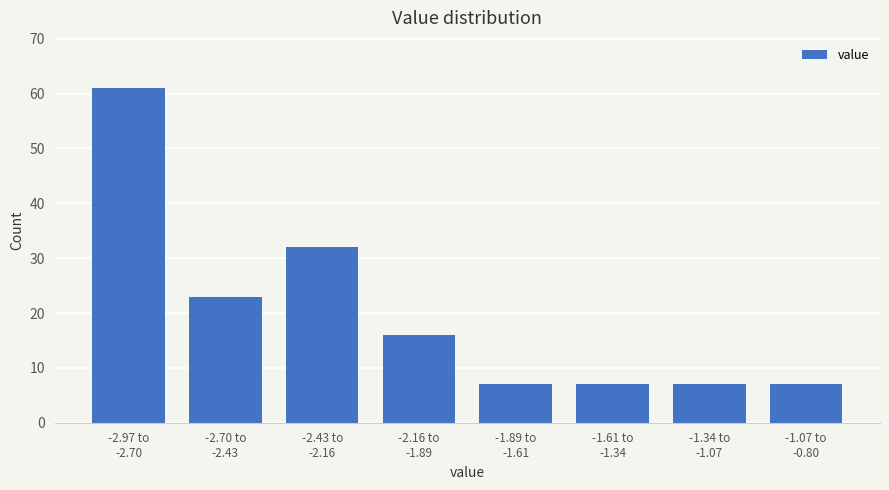

Reading left to right, list all the values displayed in this chart.

61	23	32	16	7	7	7	7